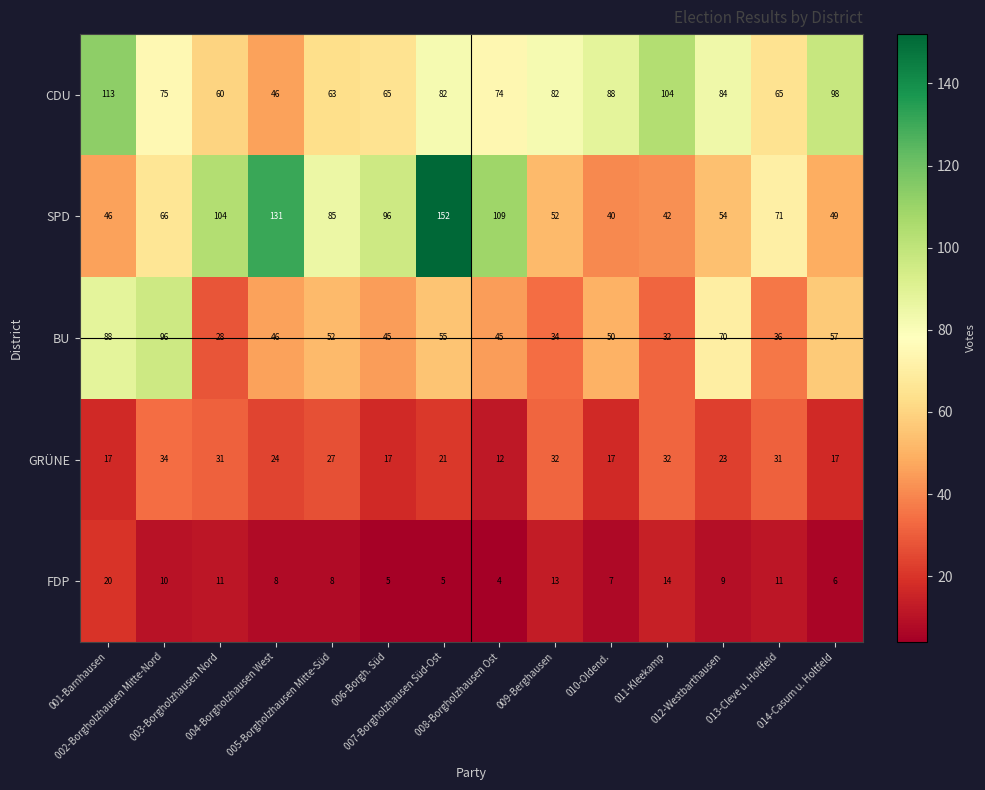

Which series has the widest spread of values?

SPD